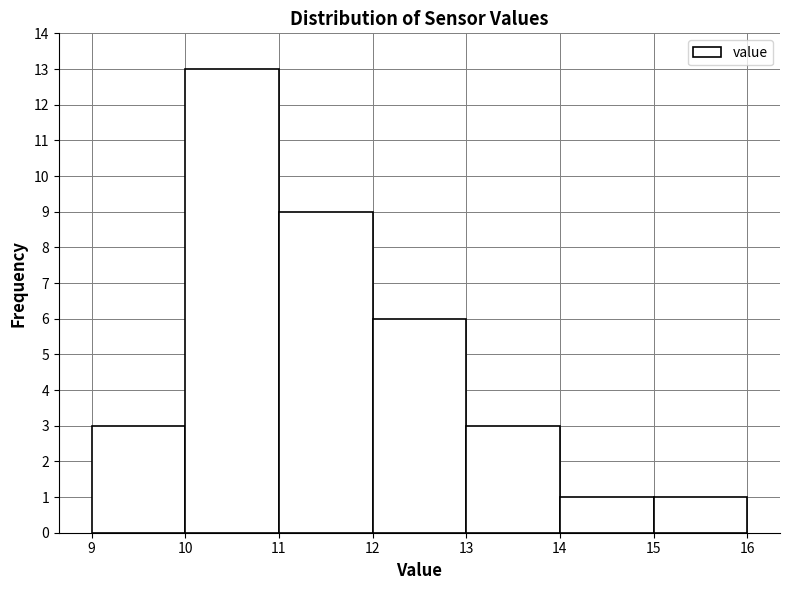

Reading left to right, transcribe this chart: for each bar, give the range it covers on the x-axis and its height. The values are not printed on the chart, so give them approximately, as read against the axis.

9 to 10: 3
10 to 11: 13
11 to 12: 9
12 to 13: 6
13 to 14: 3
14 to 15: 1
15 to 16: 1